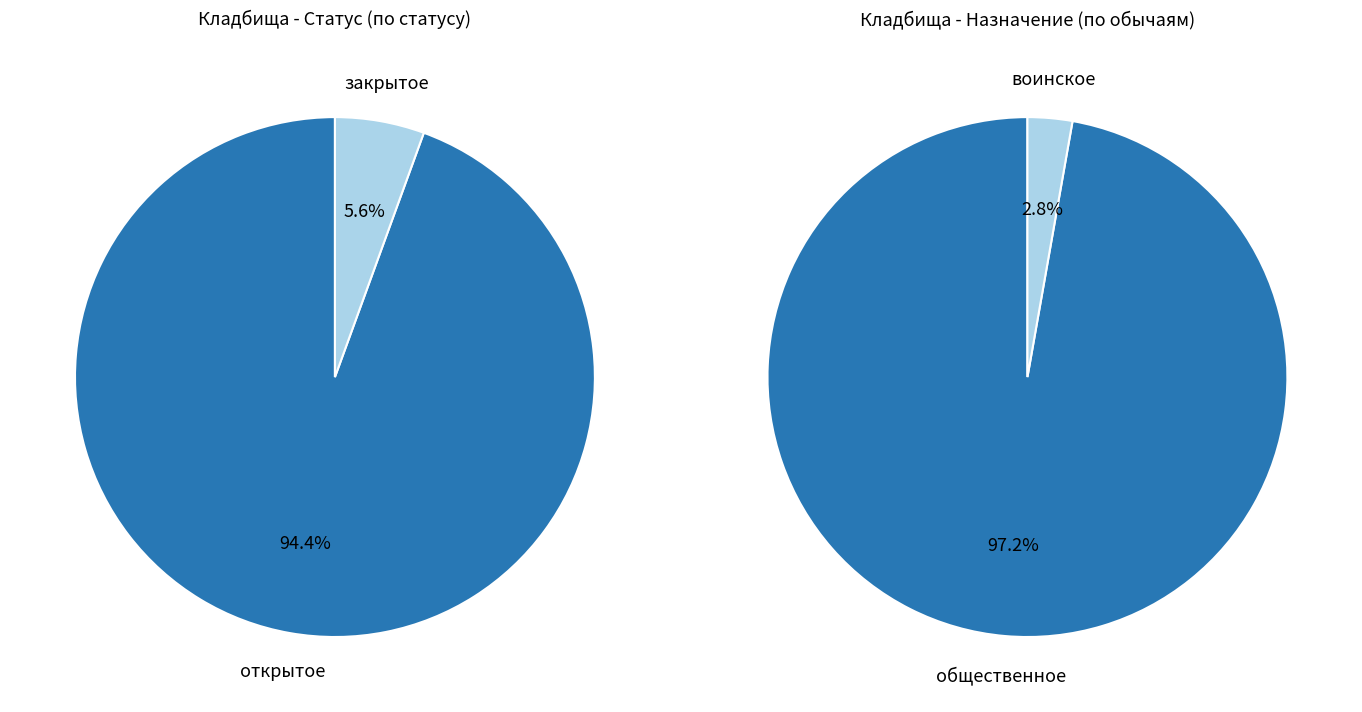

To the nearest percent, what portion does закрытое represent?

6%